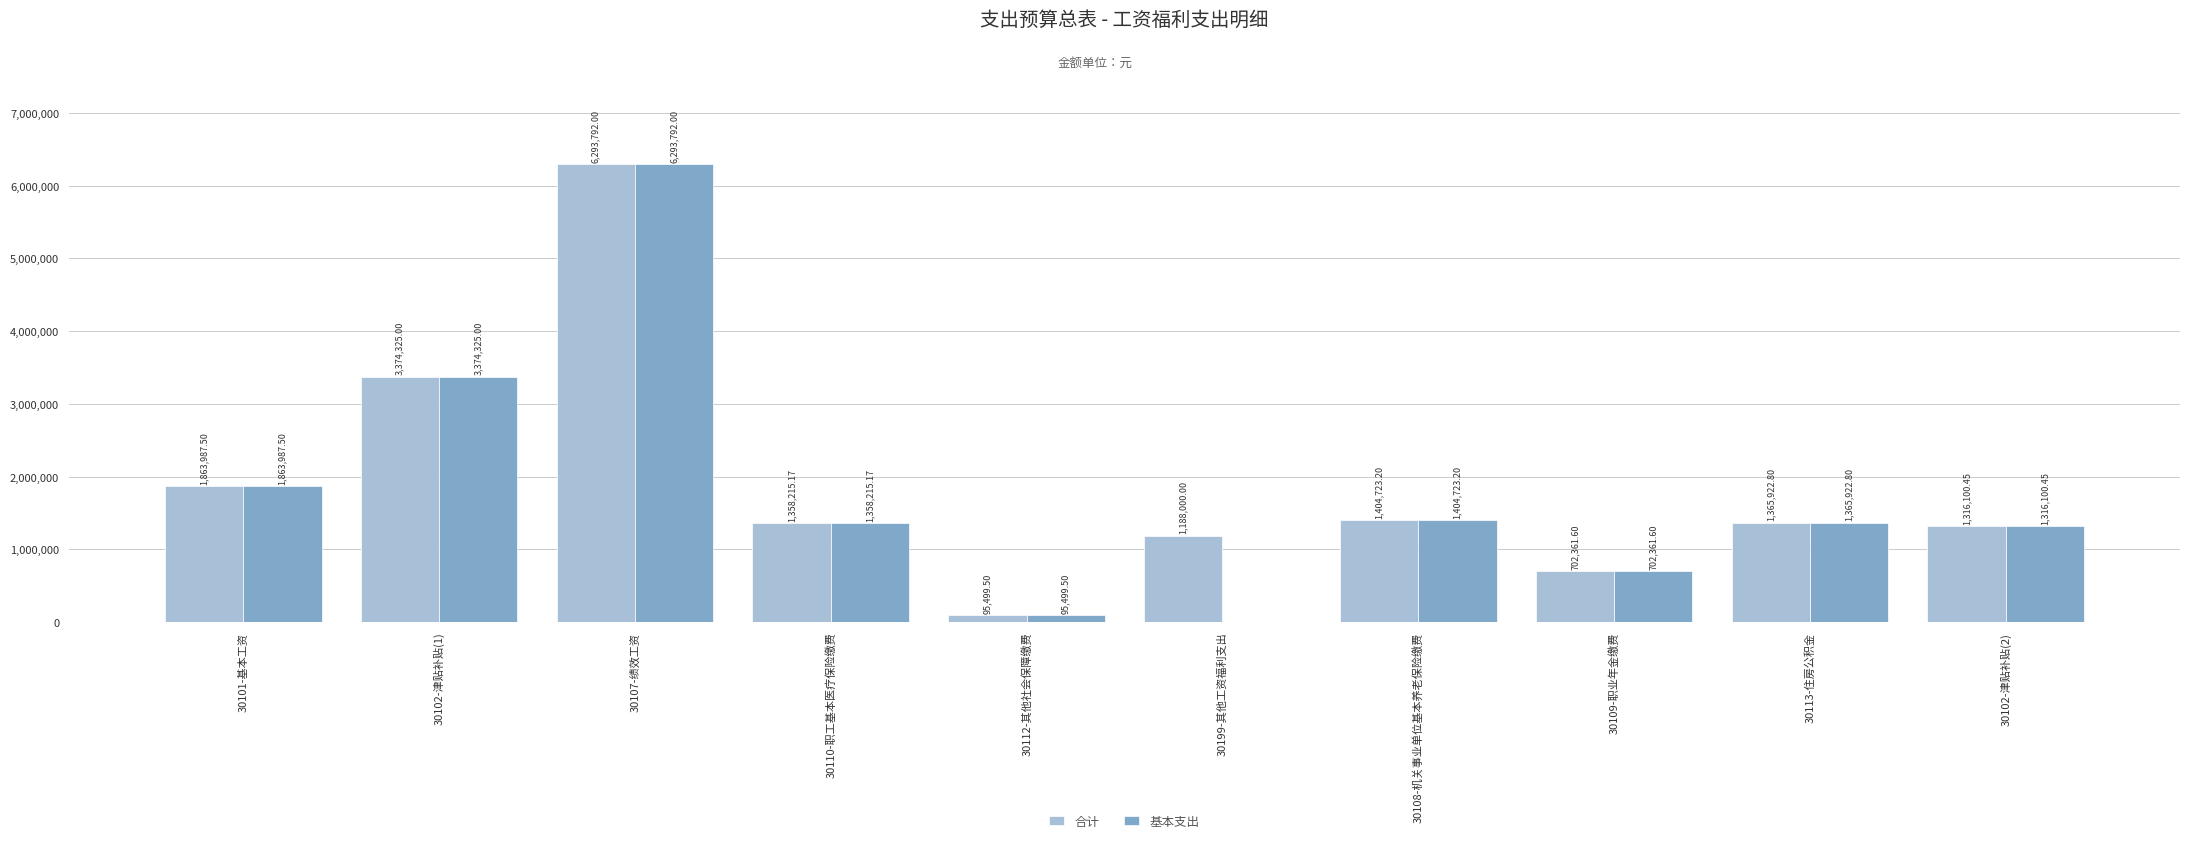

What is the sum of the 基本支出 values at 30112-其他社会保障缴费 and 30113-住房公积金?

1461422.3